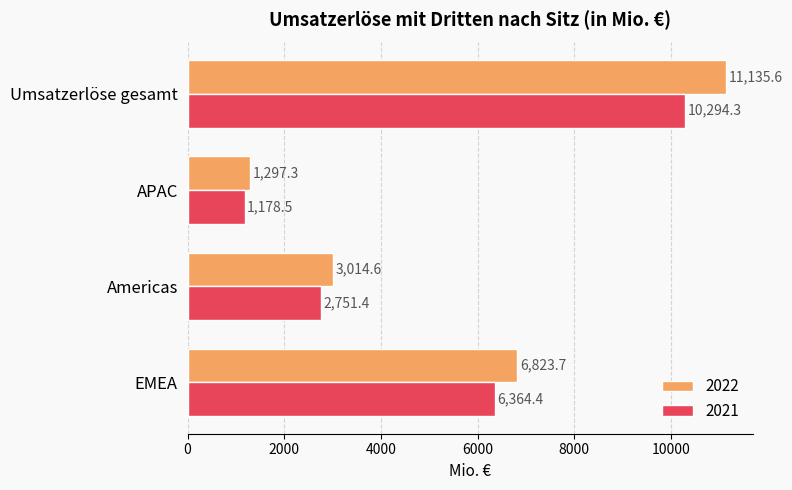

Count the number of categories in the chart.

4